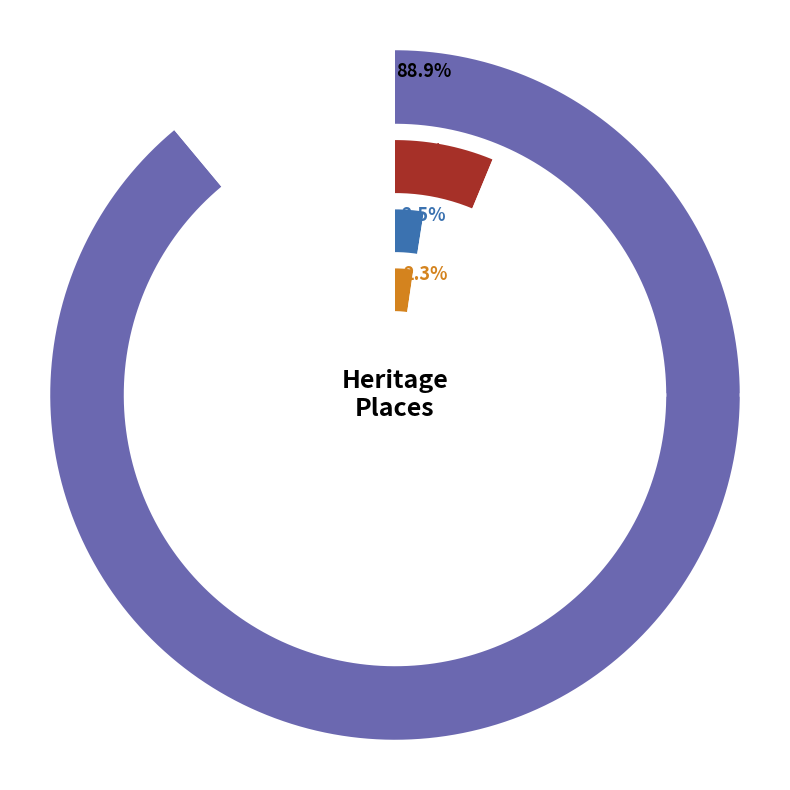

To the nearest percent, what percentage of the pie is WESTGARTHTOWN LUTHERAN CHURCH COMPLEX?

1%